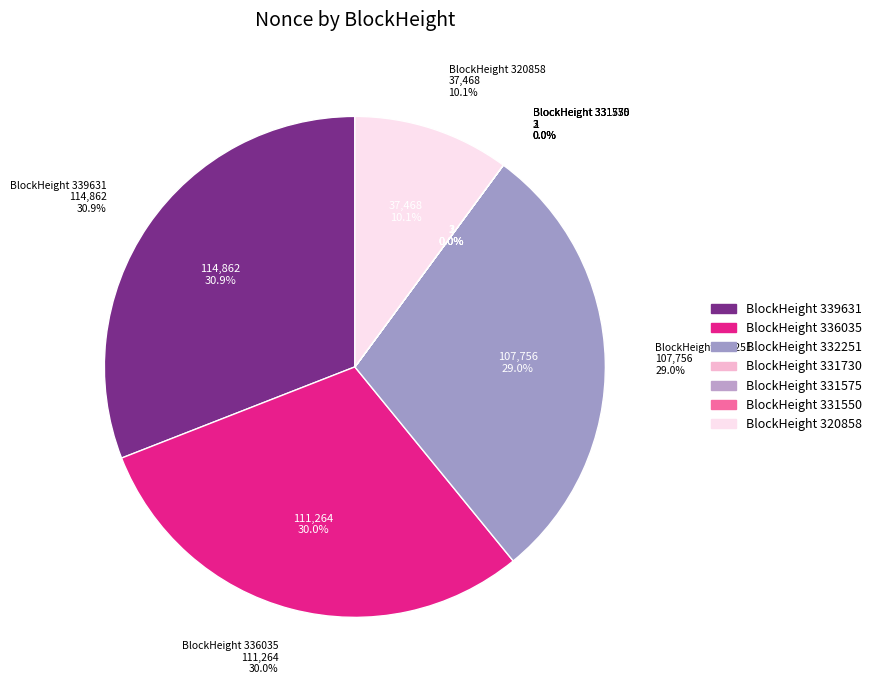

Is there any slice that represents more than half of the pie?

No